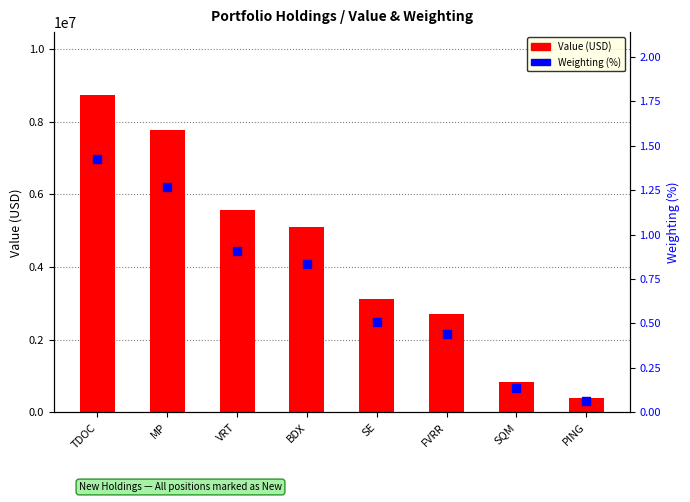

What are all the series names shown in the legend?

Value (USD), Weighting (%)